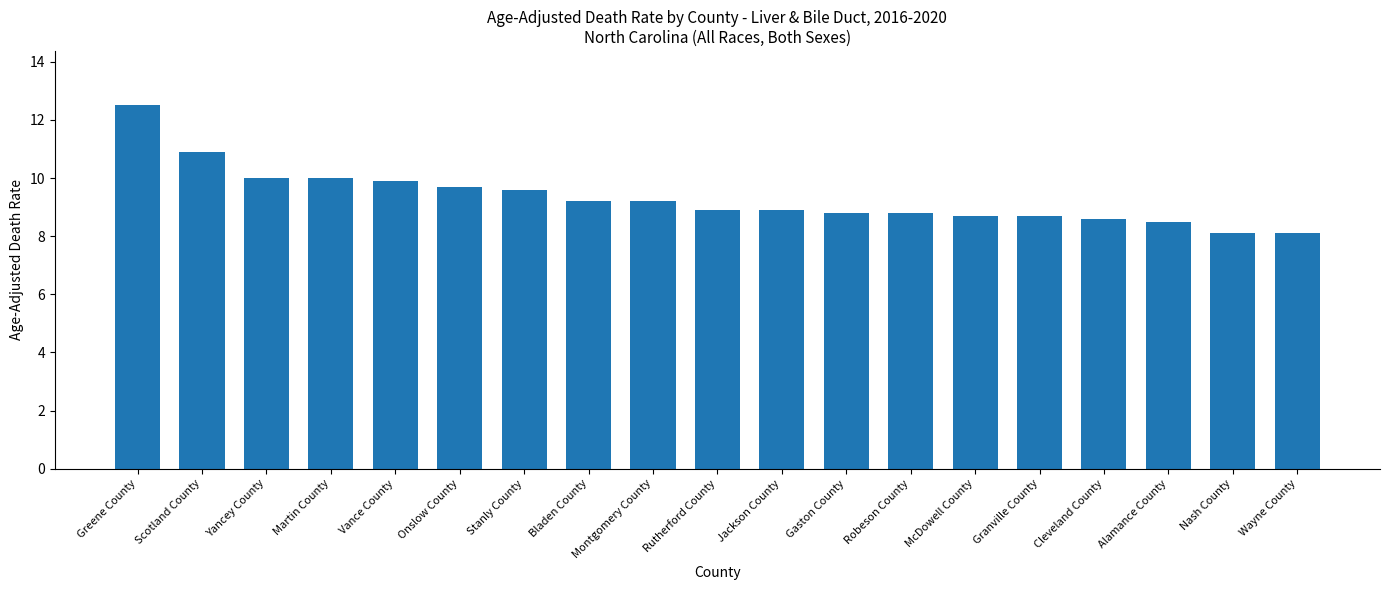

What position from the right is Rutherford County?

10